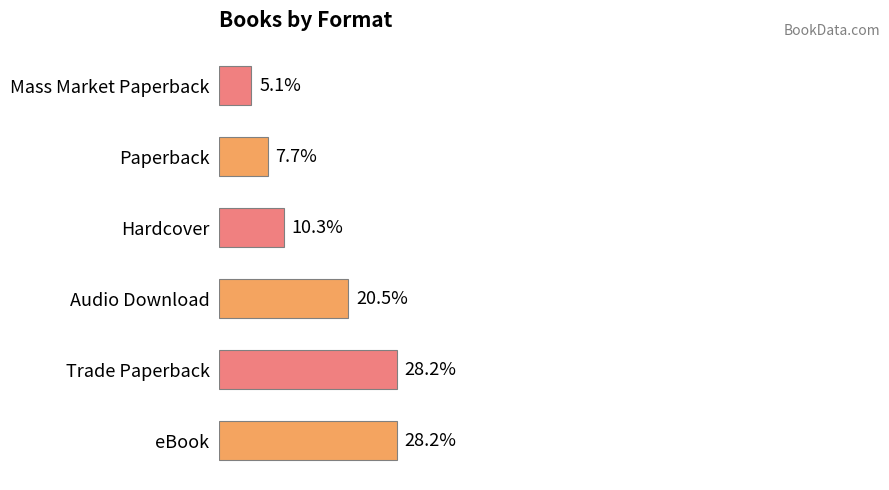

Where is the data nearest to the value 16?

Audio Download